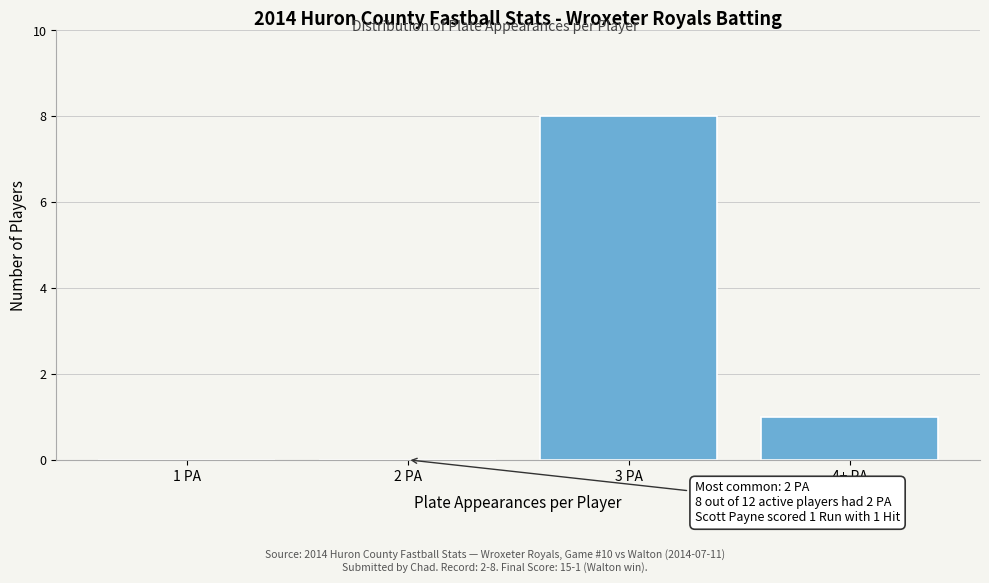

Reading left to right, list all the values displayed in this chart.

1 PA=0	2 PA=0	3 PA=8	4+ PA=1